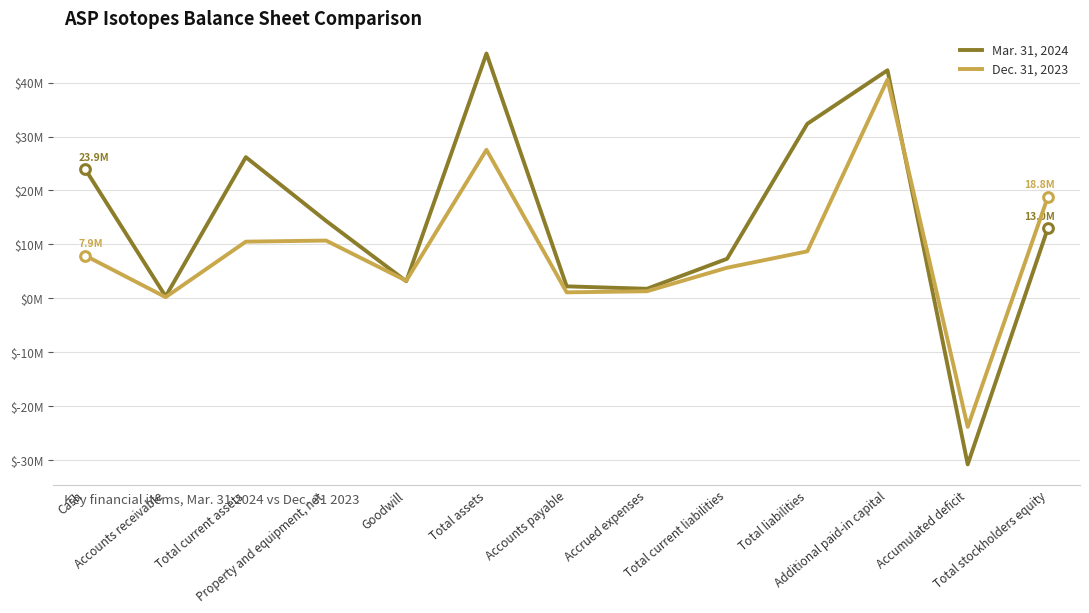

What are all the series names shown in the legend?

Mar. 31, 2024, Dec. 31, 2023